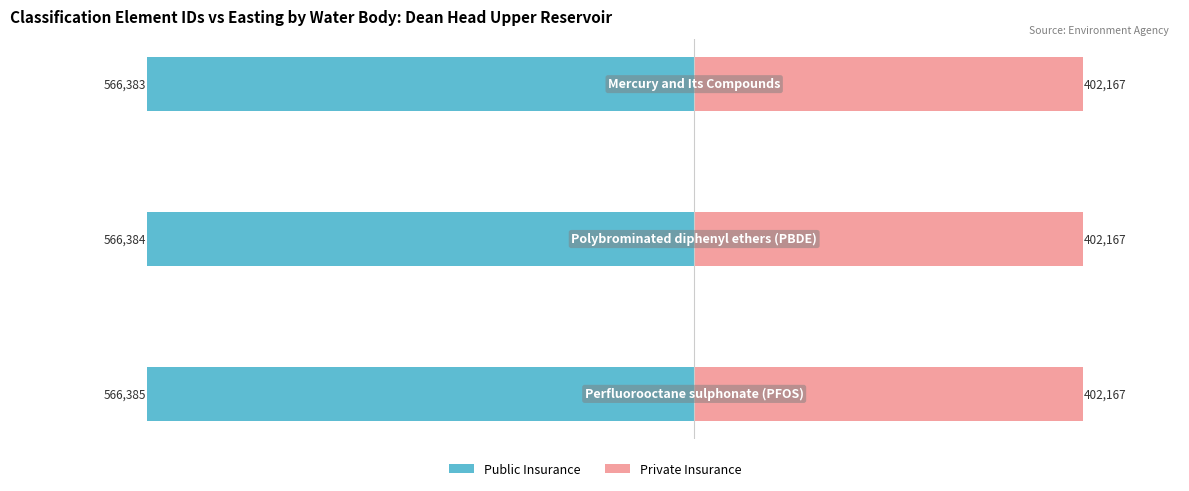

The value of Private Insurance at −600000 is 0.6. True or false?

False